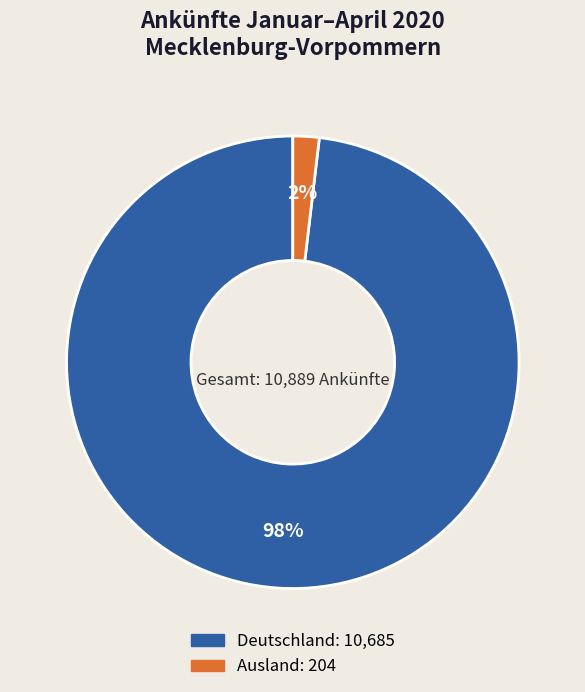

Which slice represents more than half of the pie?

Deutschland